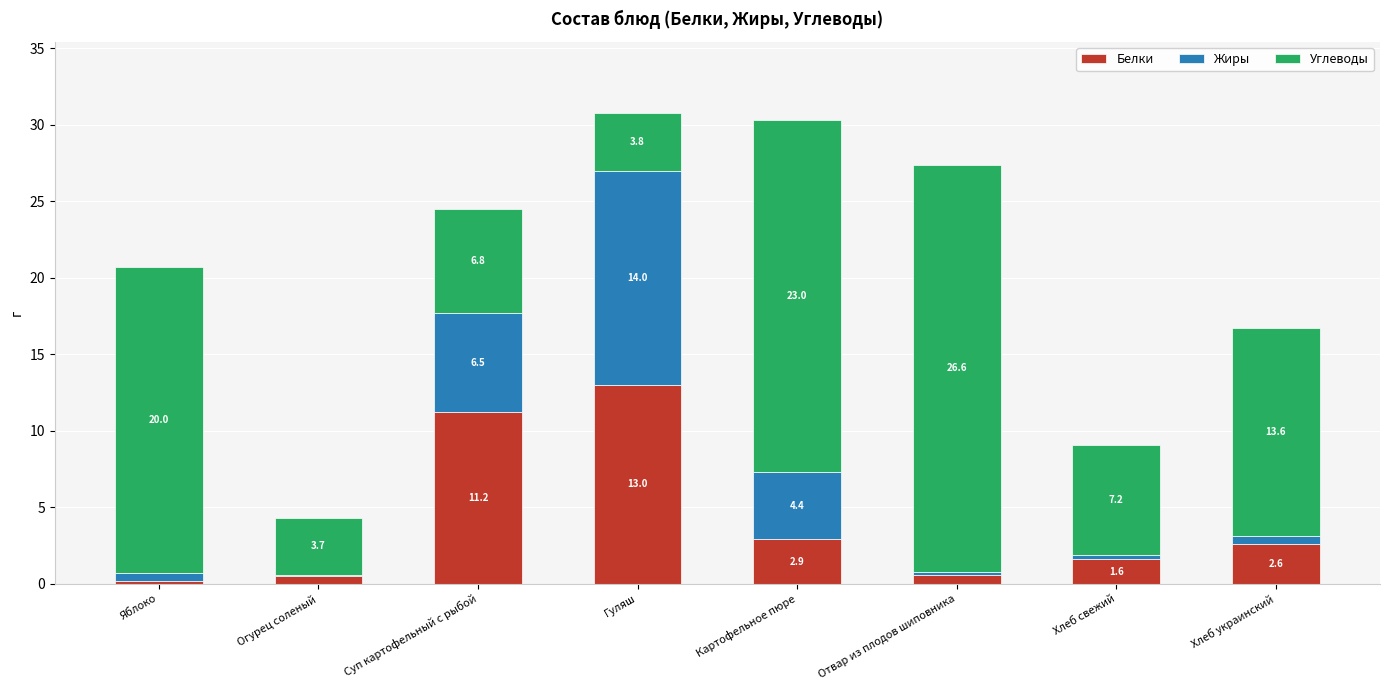

Read the Белки value at Огурец соленый.

0.5